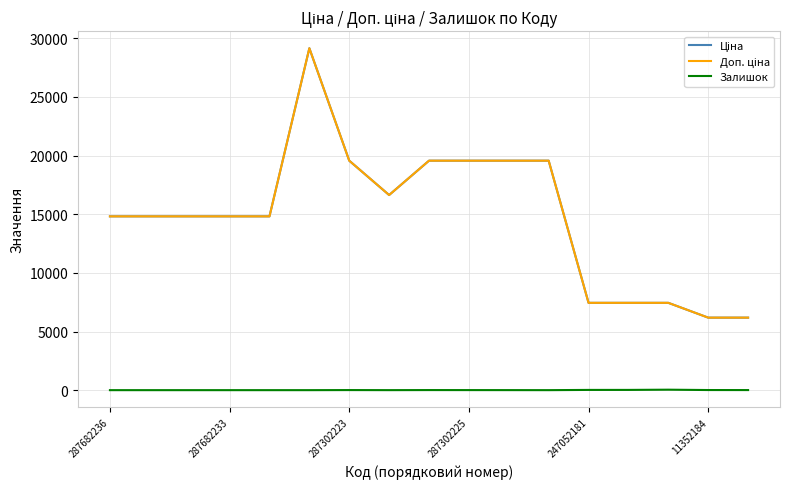

What is the average value of the Ціна series?

14847.1